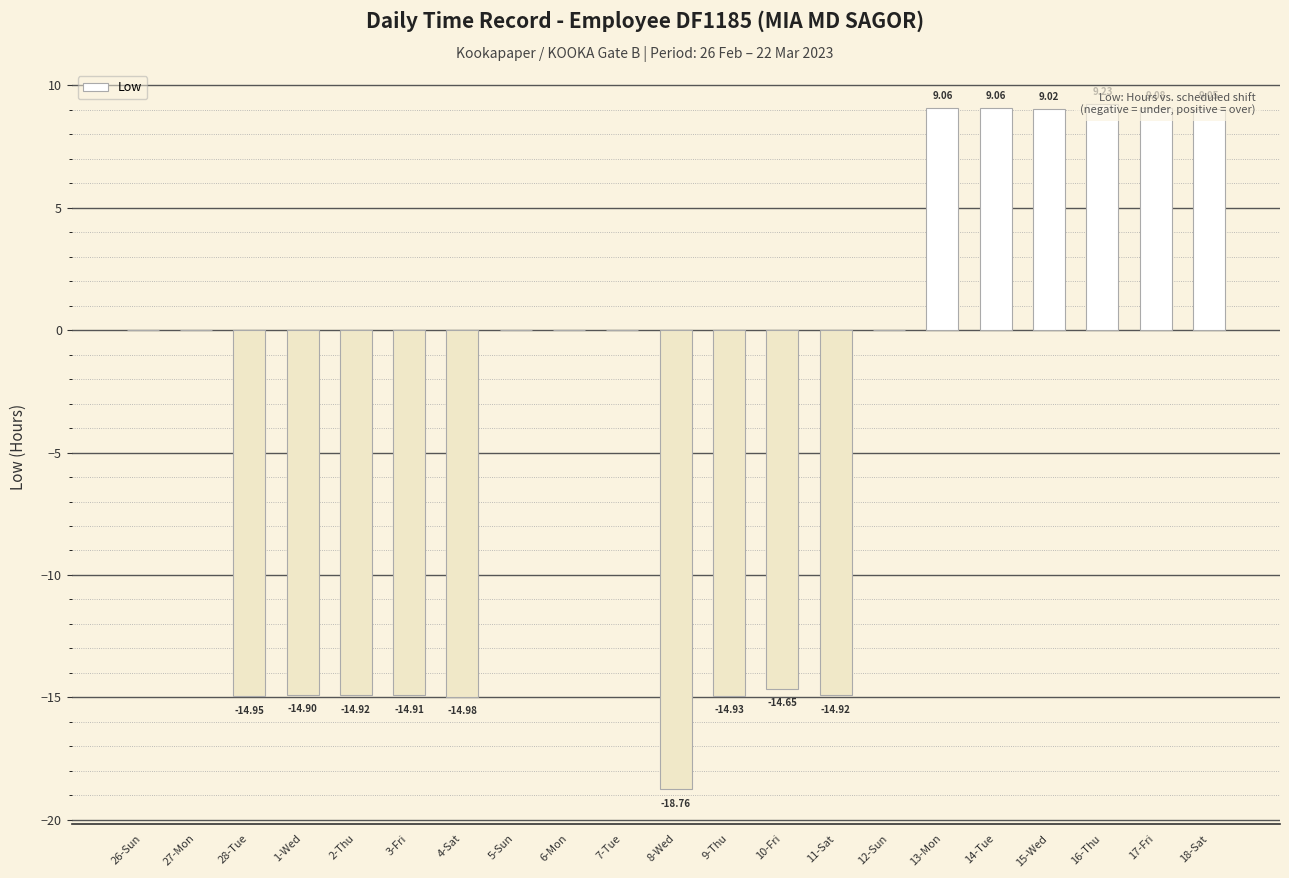

What is the ratio of the value at 17-Fri to the value at 16-Thu?

1.0